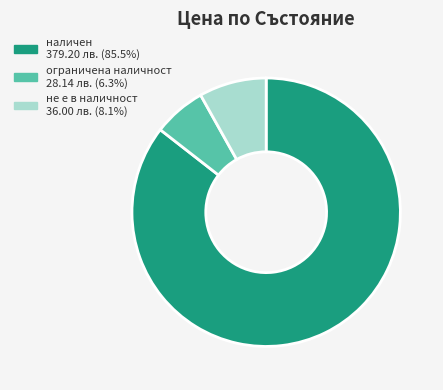

Count the number of slices in the pie.

3